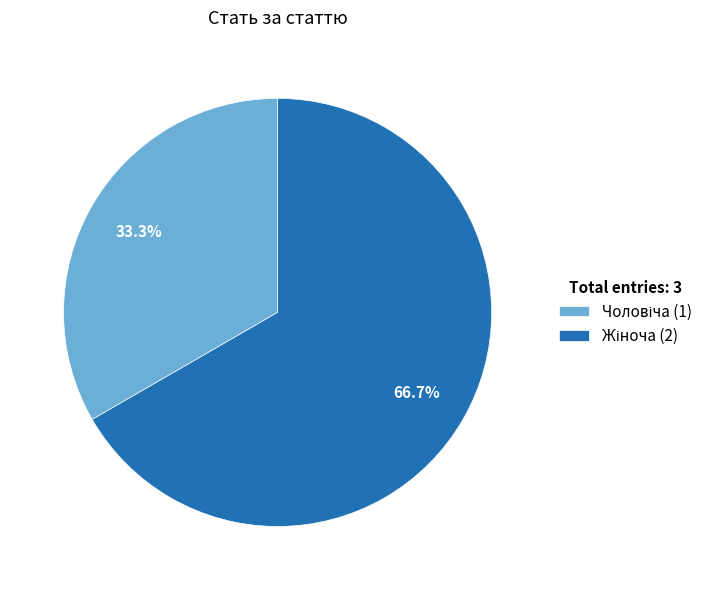

Does any single category account for the majority?

Yes